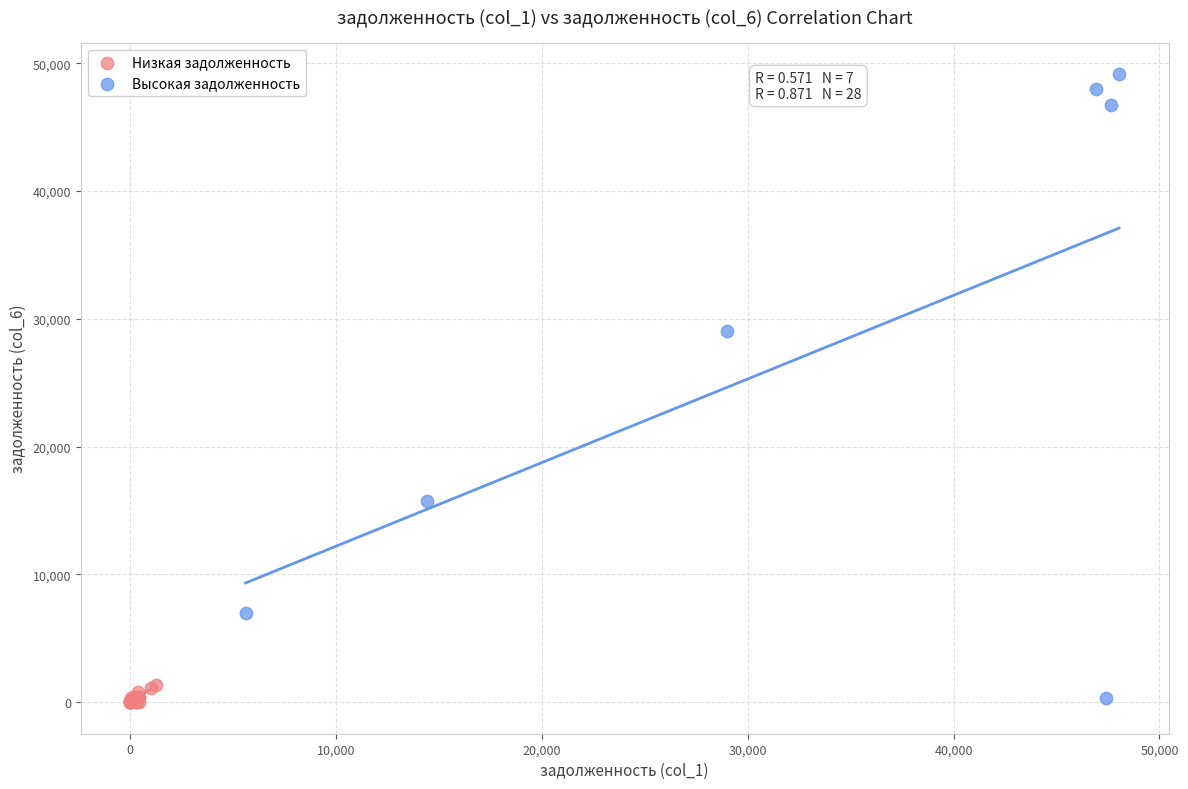

Which series has the largest Y range (max minus min)?

Высокая задолженность